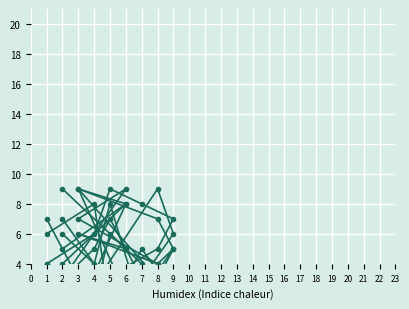

At which label is col_9 closest to 5?

9